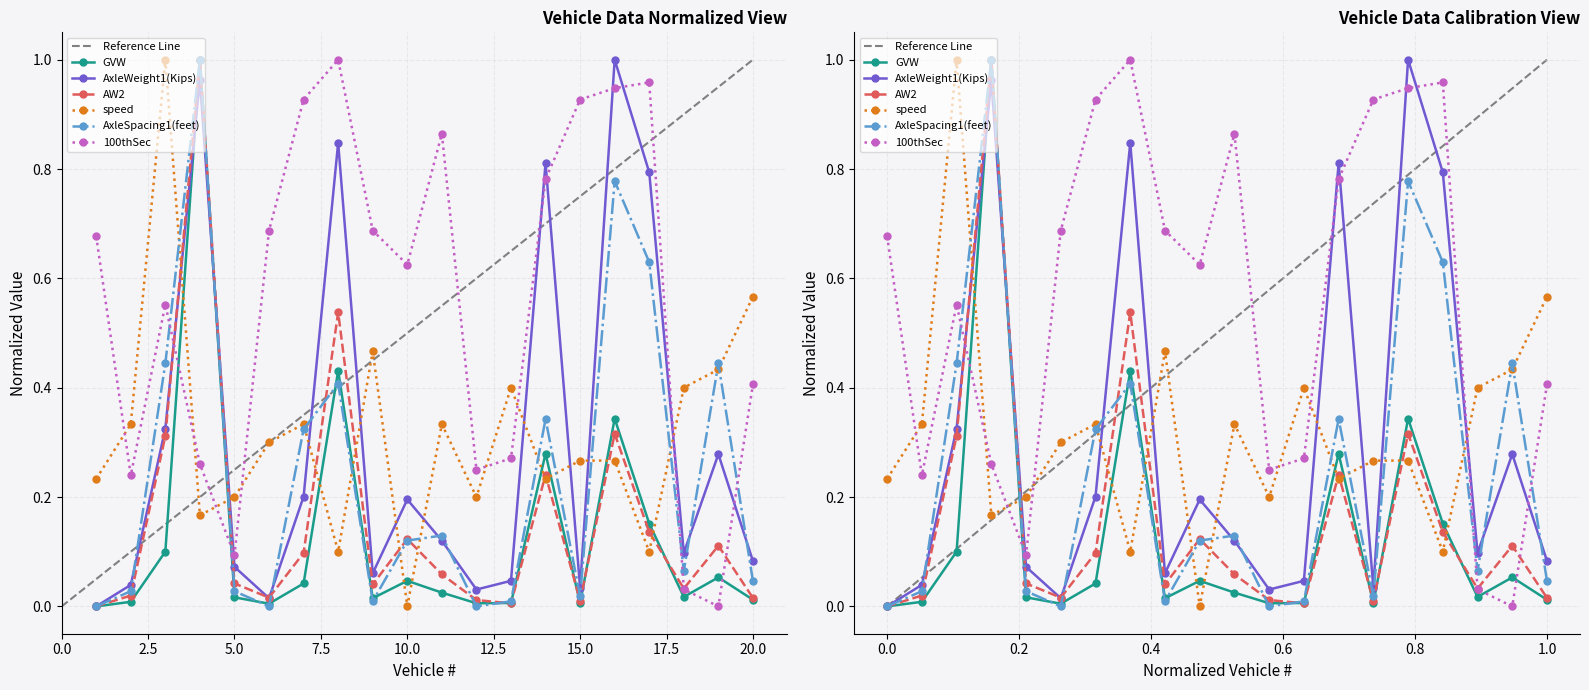

How many lines are shown in the chart?

6